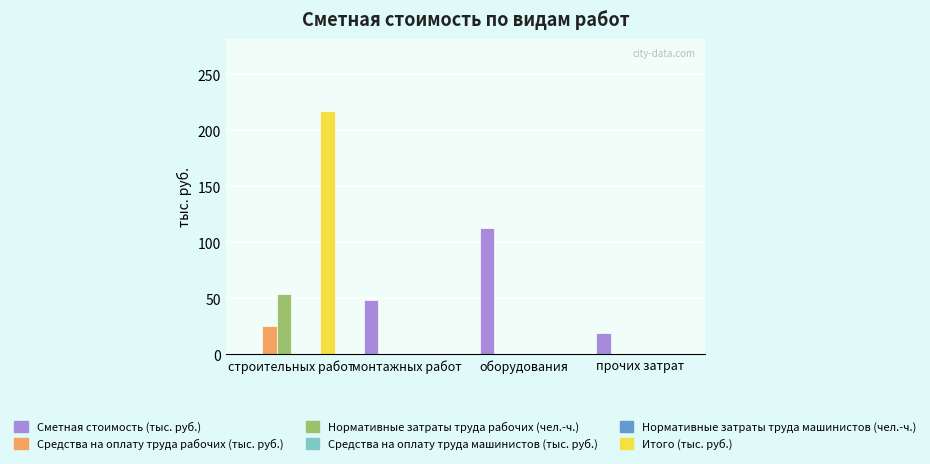

Reading left to right, transcribe all the data shown in this chart.

Сметная стоимость (тыс. руб.): строительных работ=0.0	монтажных работ=48.8	оборудования=112.9	прочих затрат=19.3
Средства на оплату труда рабочих (тыс. руб.): строительных работ=25.4	монтажных работ=0.0	оборудования=0.0	прочих затрат=0.0
Нормативные затраты труда рабочих (чел.-ч.): строительных работ=54.1	монтажных работ=0.0	оборудования=0.0	прочих затрат=0.0
Средства на оплату труда машинистов (тыс. руб.): строительных работ=0.0	монтажных работ=0.0	оборудования=0.0	прочих затрат=0.0
Нормативные затраты труда машинистов (чел.-ч.): строительных работ=0.0	монтажных работ=0.0	оборудования=0.0	прочих затрат=0.0
Итого (тыс. руб.): строительных работ=217.2	монтажных работ=0.0	оборудования=0.0	прочих затрат=0.0